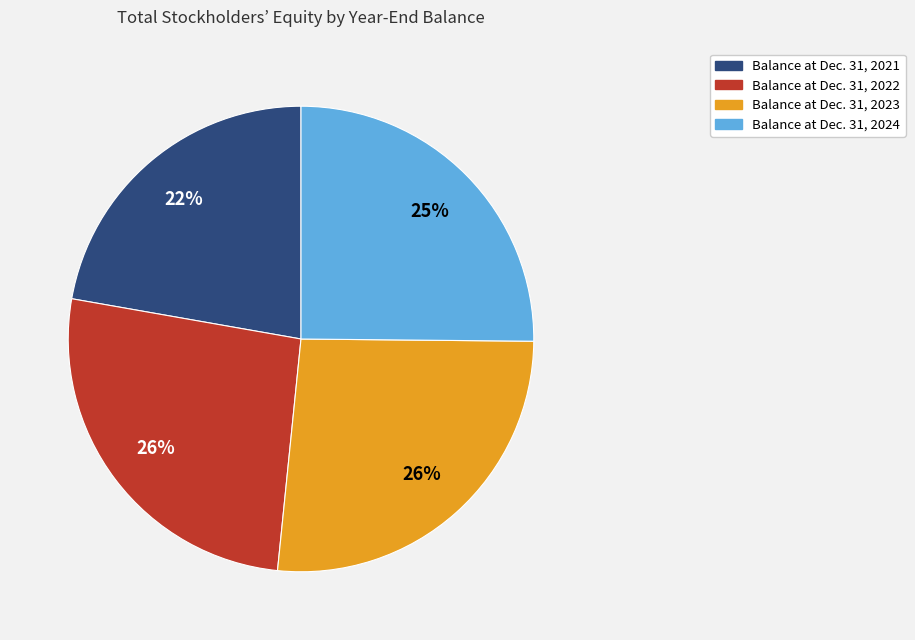

How many slices are in this pie chart?

4